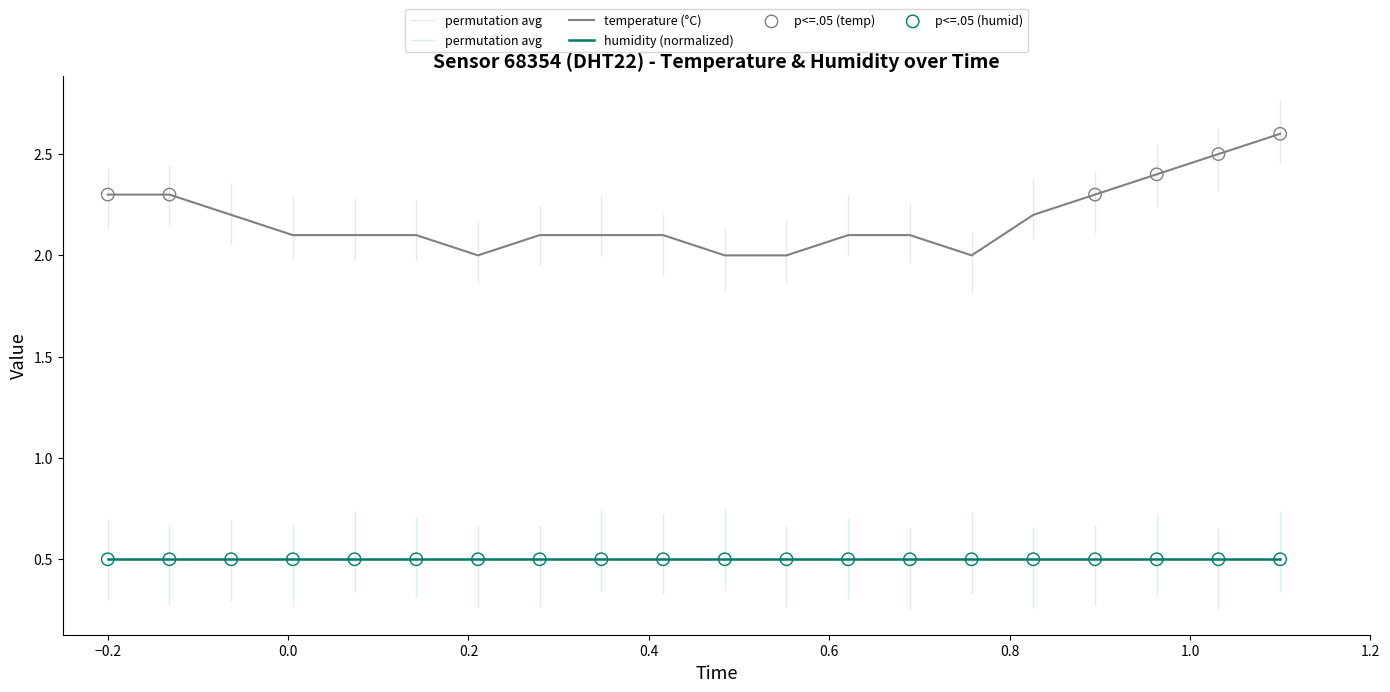

What is the ratio of the value at 00:50 to the value at 00:02?

1.0